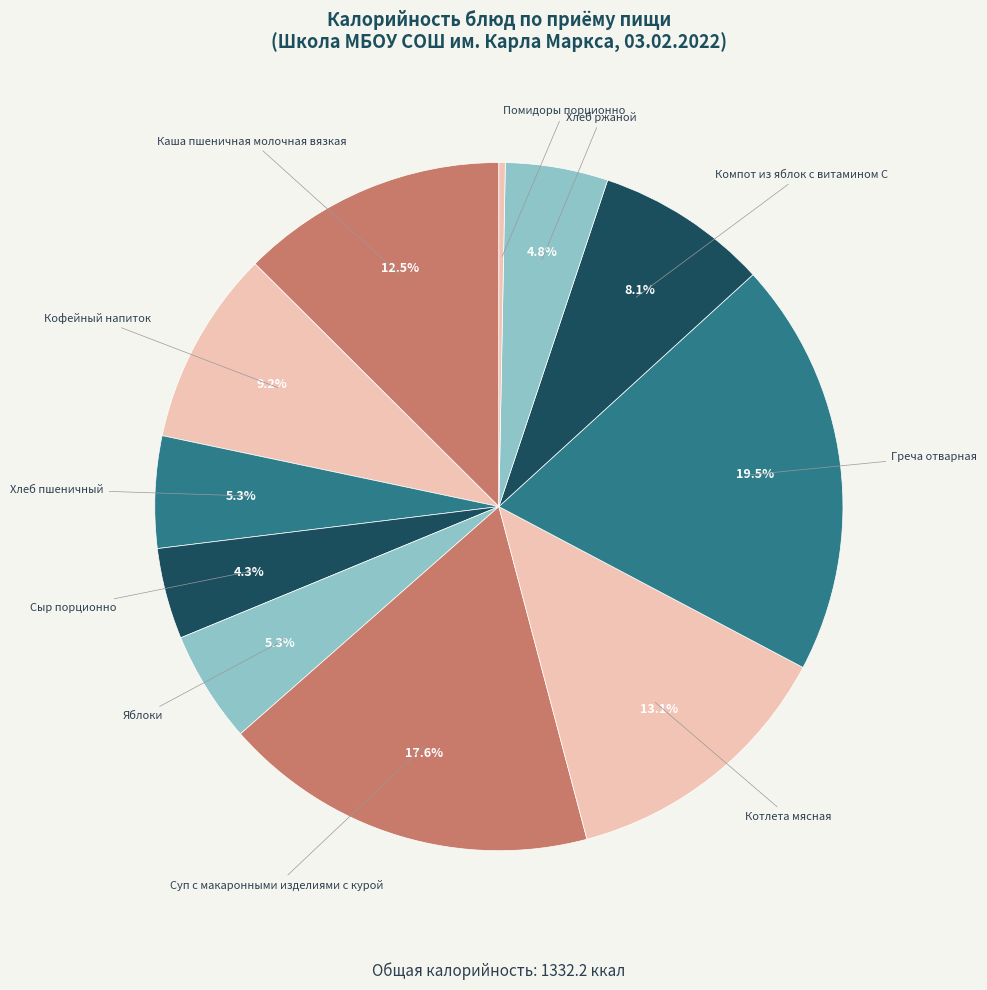

To the nearest percent, what percentage of the pie is Кофейный напиток?

9%